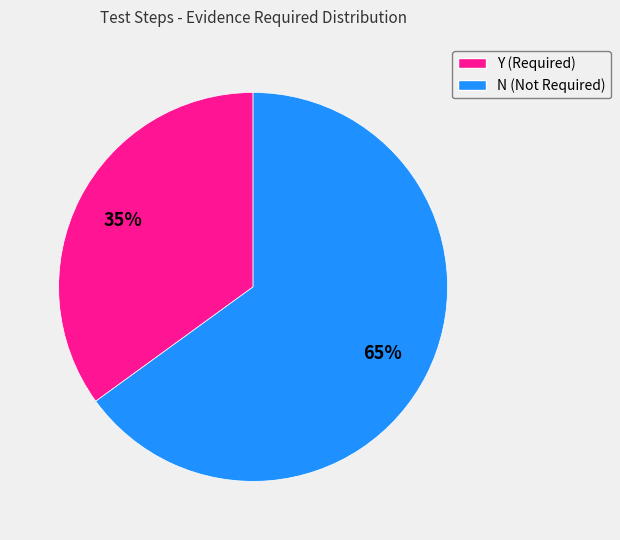

To the nearest percent, what portion does N (Not Required) represent?

65%